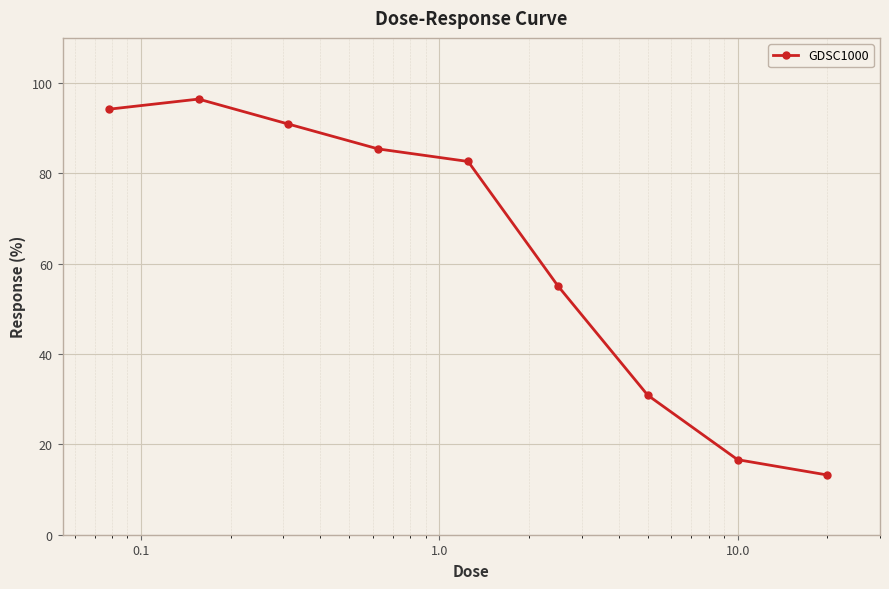

How many data points are above 82?

5